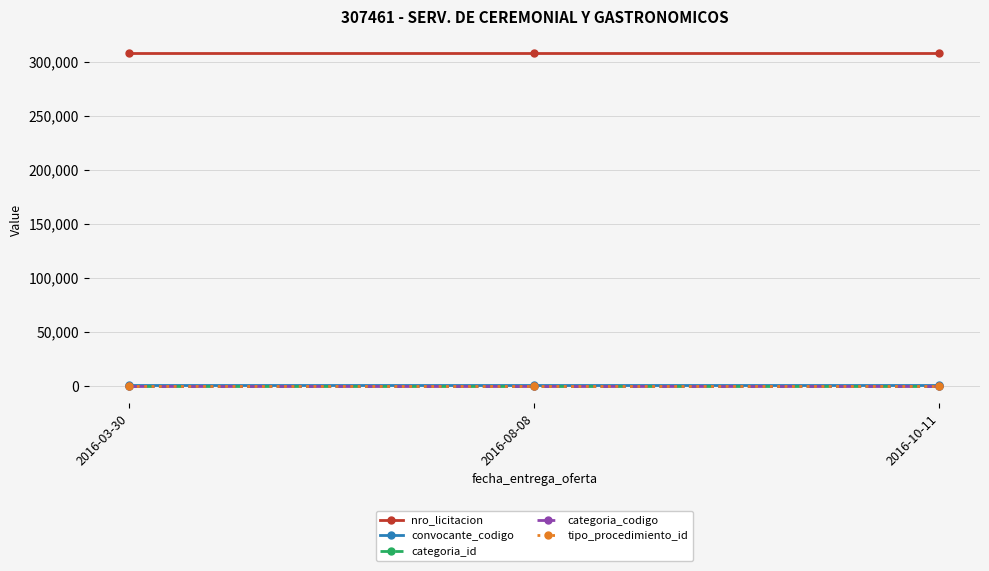

What is the label of the 3rd point from the left?

2016-10-11